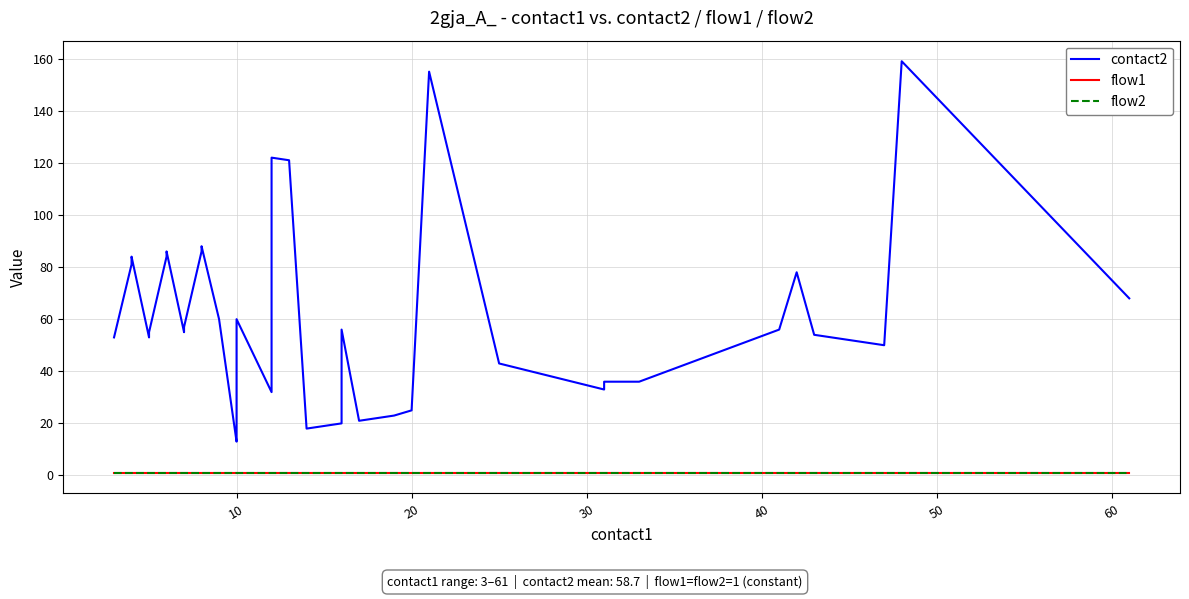

How many lines are shown in the chart?

3